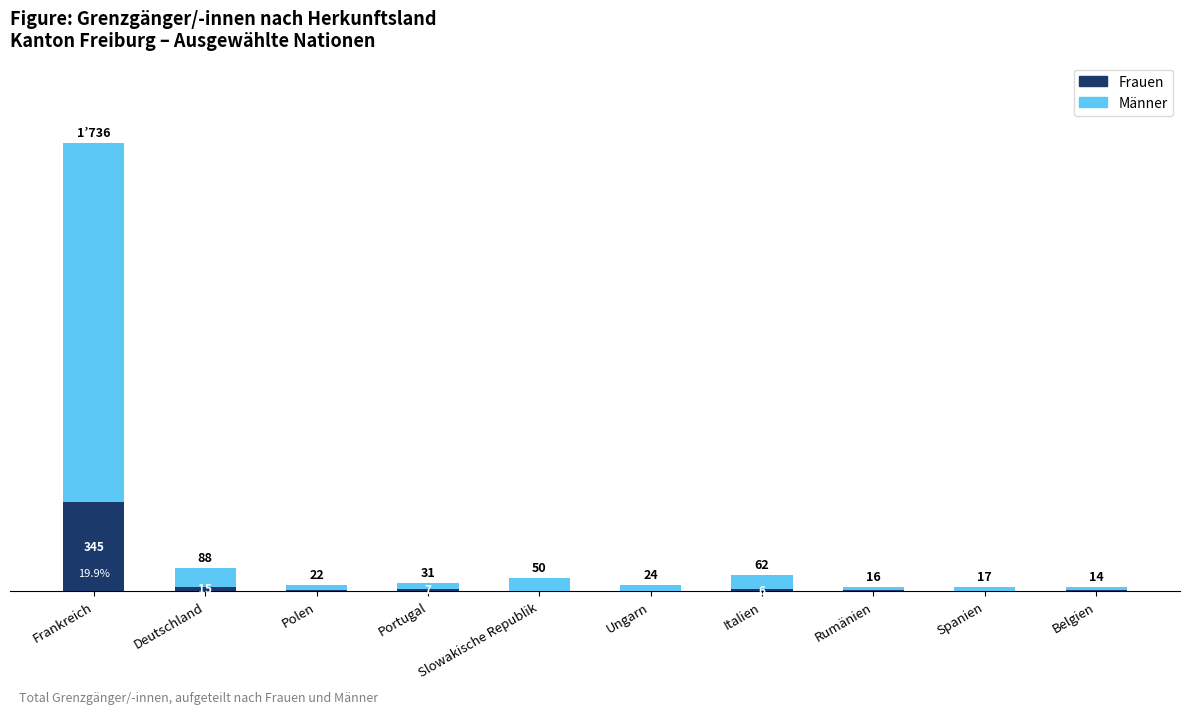

At which category is the sum across all series the highest?

Frankreich